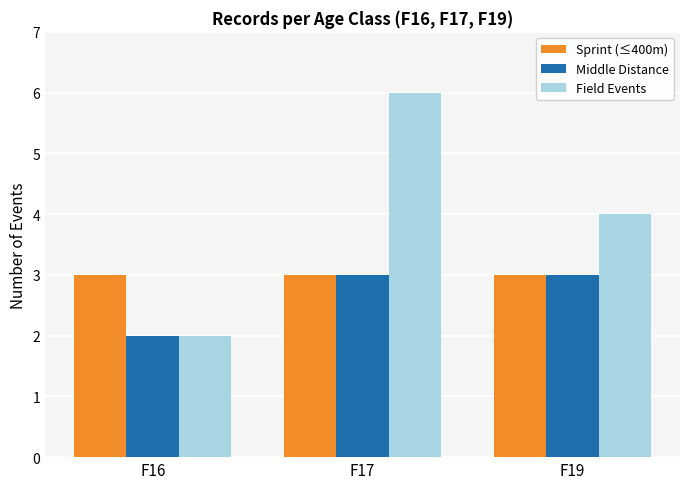

Count the number of data series in this chart.

3